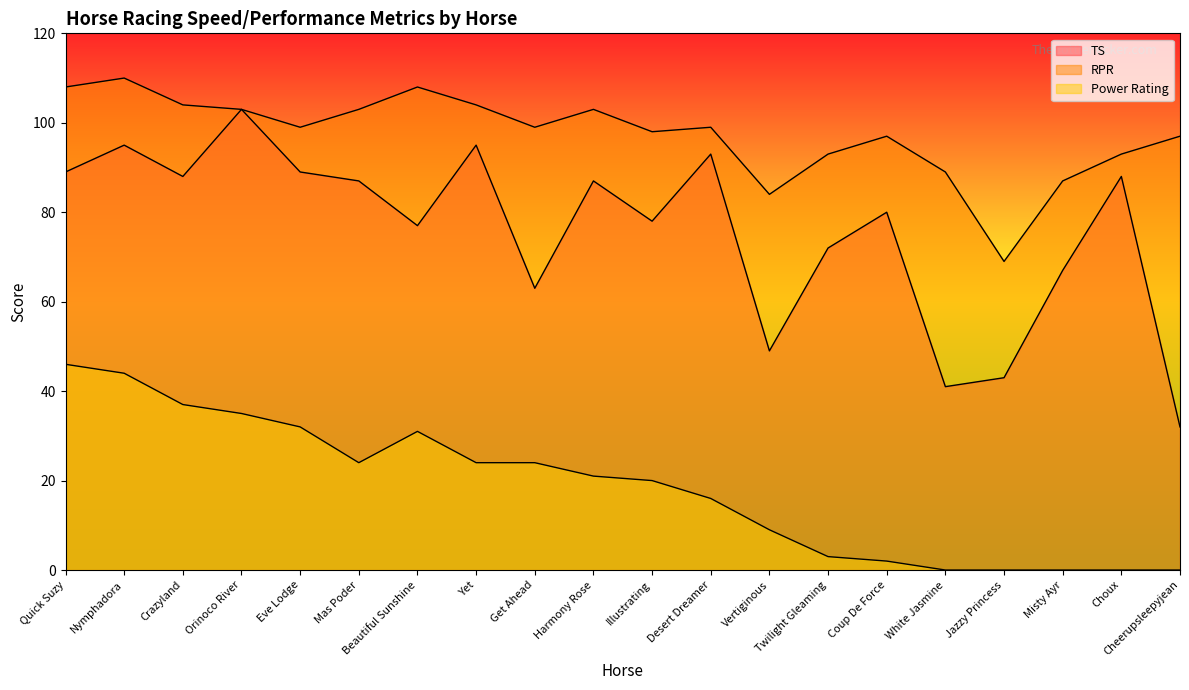

What is the sum of the Power Rating values at Harmony Rose and Beautiful Sunshine?

52